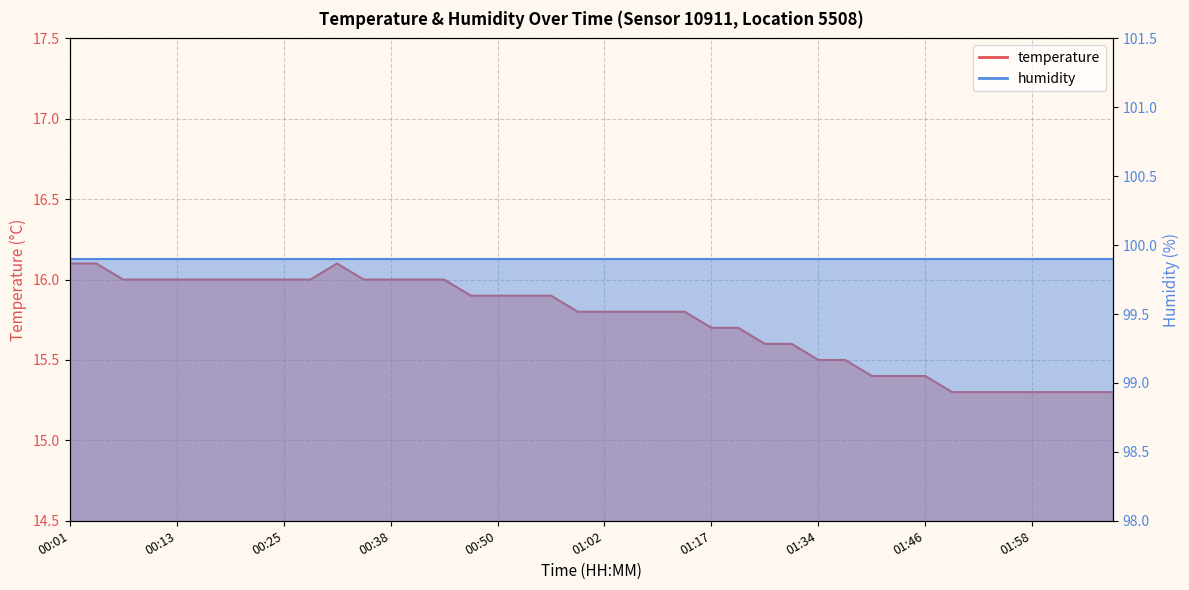

What is the label of the 27th point from the right?

00:41